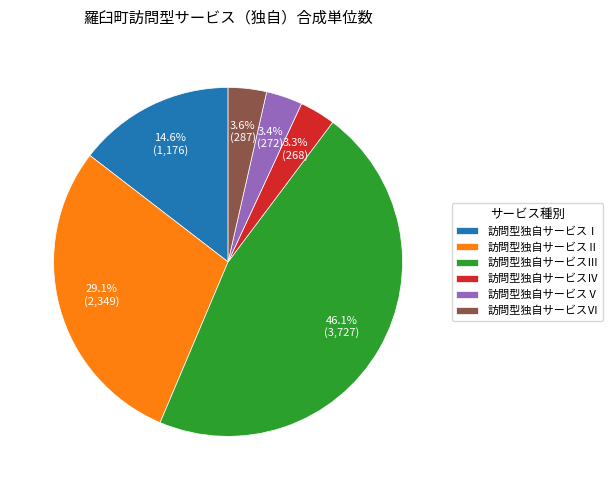

Is there any slice that represents more than half of the pie?

No